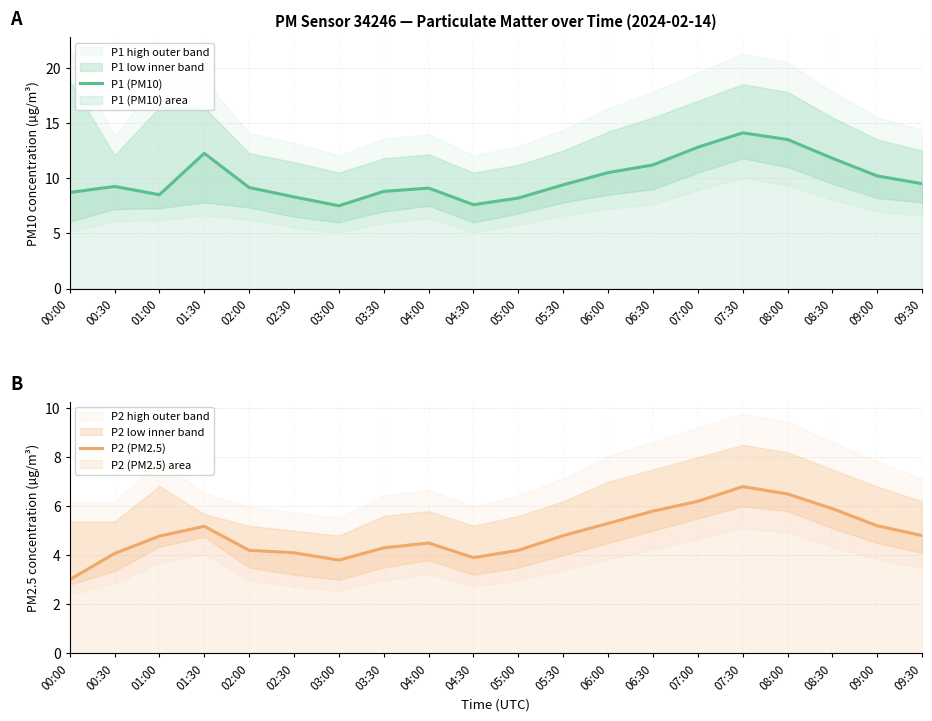

What is the label of the 2nd point from the right?

09:00